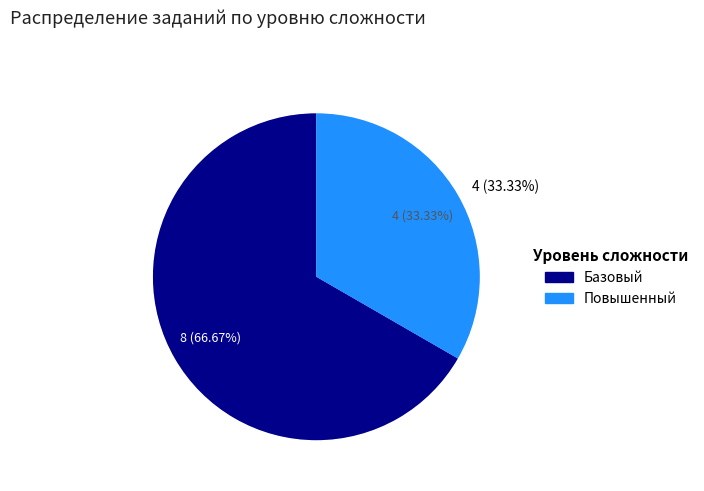

The Базовый slice represents 67% of the pie. True or false?

True